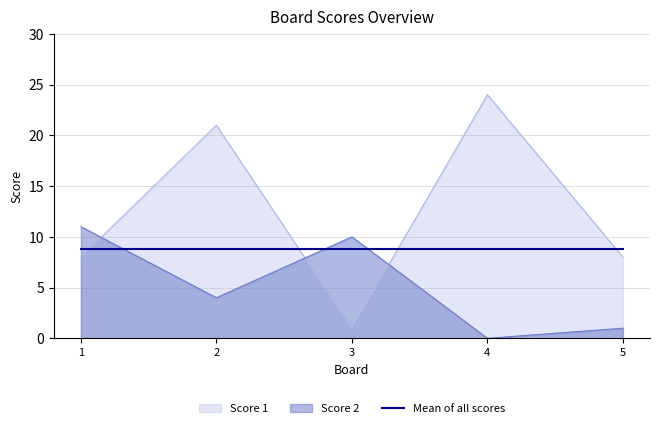

Which category has the lowest value in the Score 1 series?

3